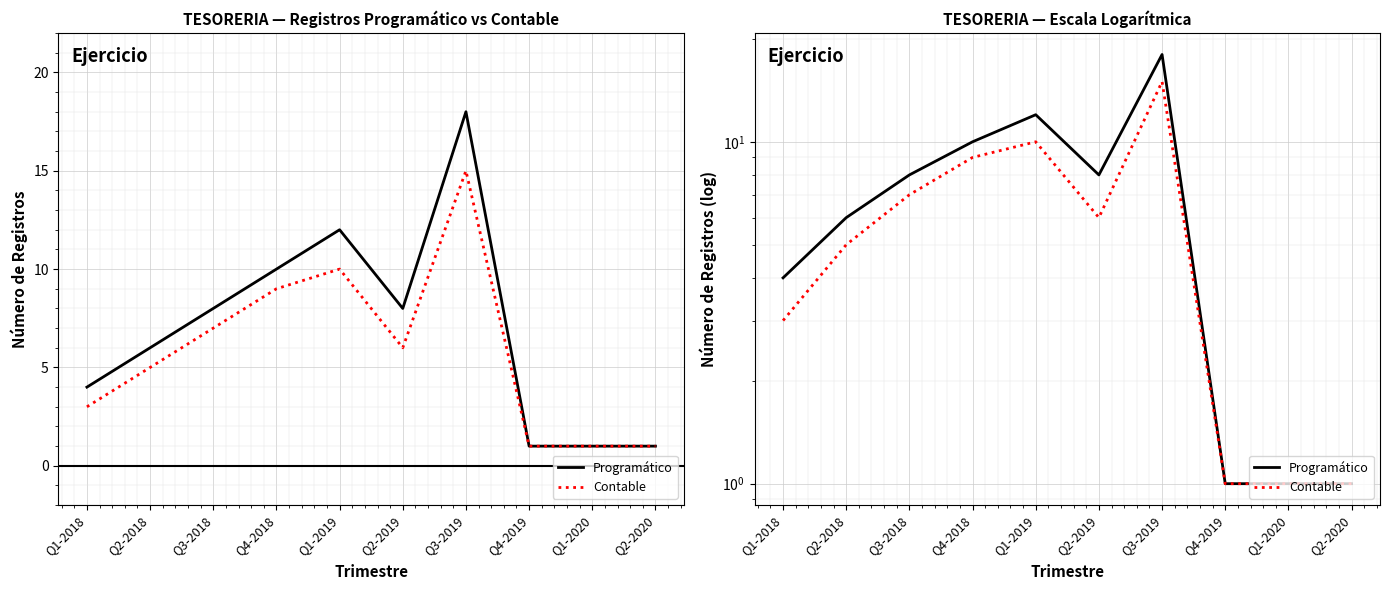

What is the value of the Programático point at the 4th from the left?

10